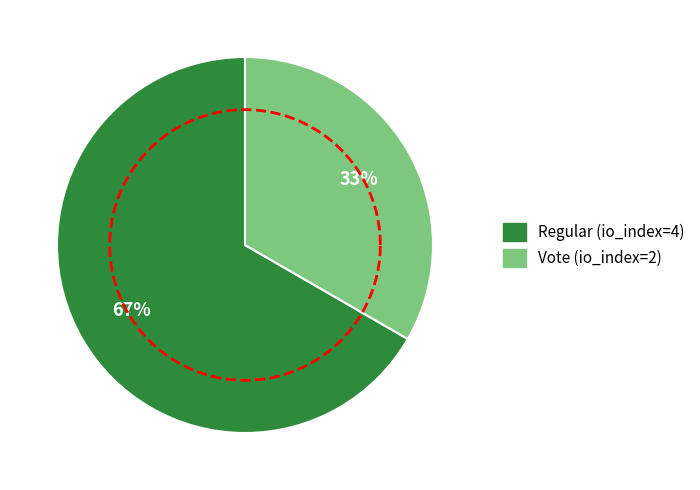

Is it true that Vote (io_index=2) is 23% of the pie?

False